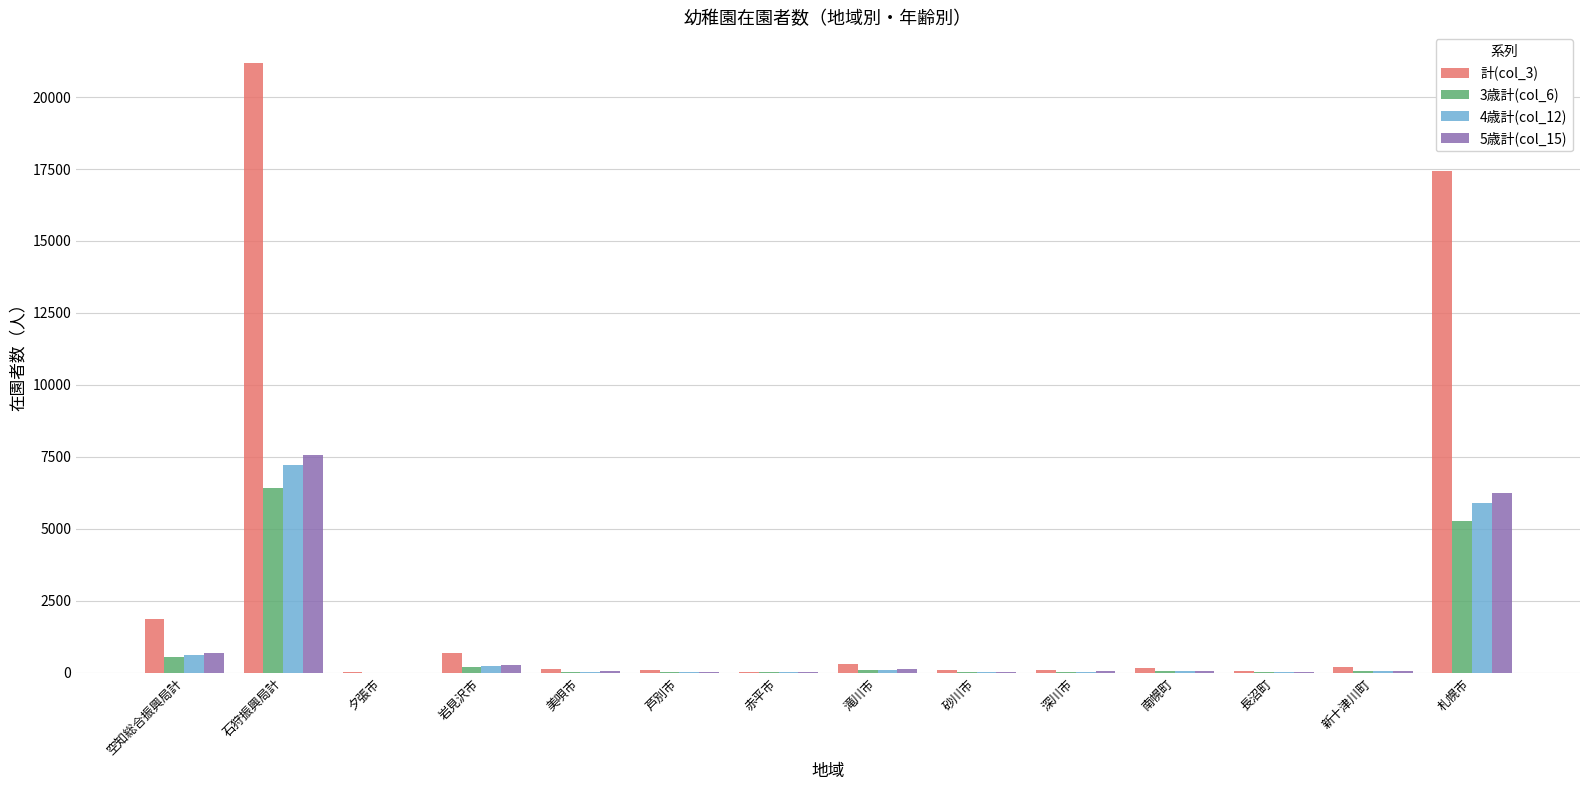

How many distinct data groups are displayed?

4